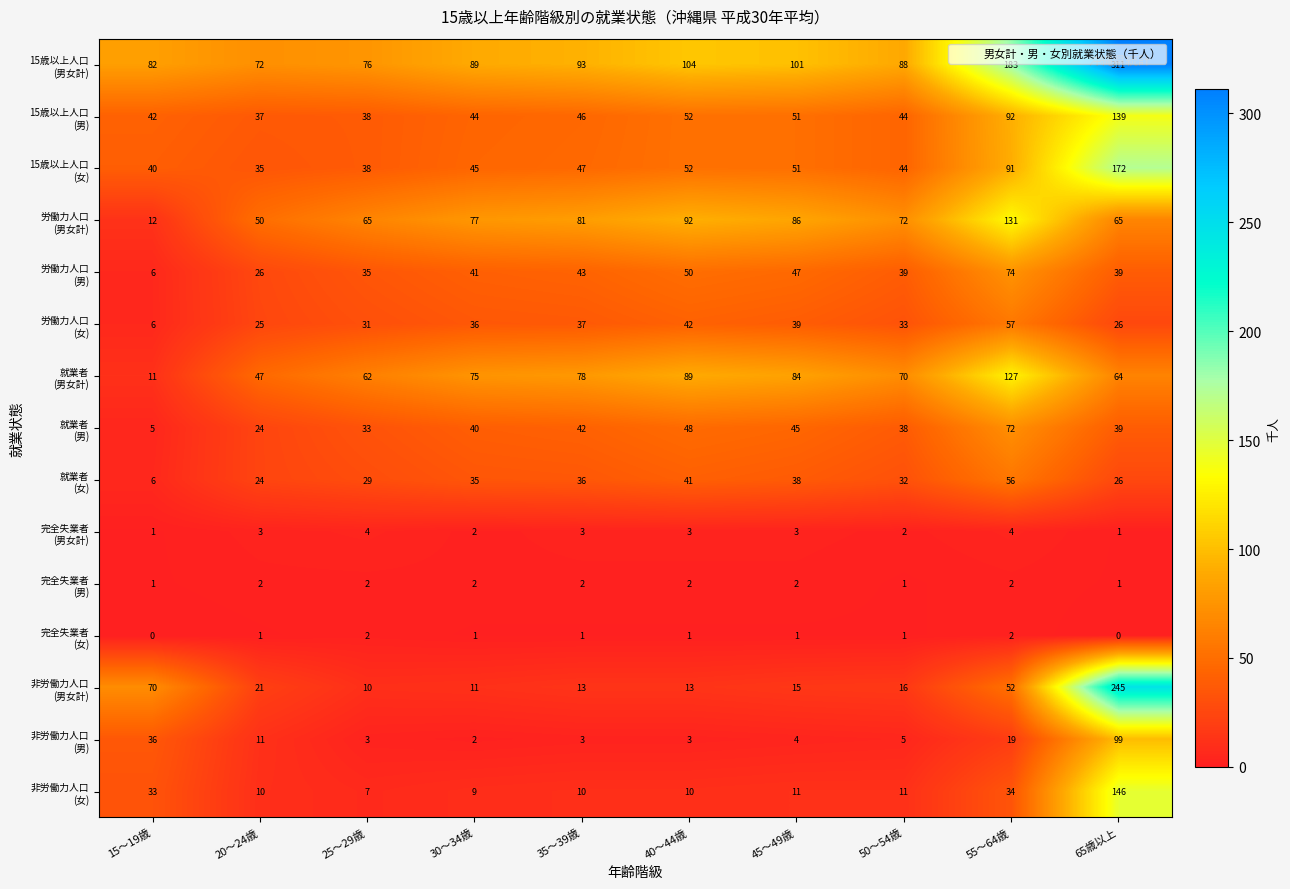

What is the difference between the highest and lowest values at 30～34歳?

88